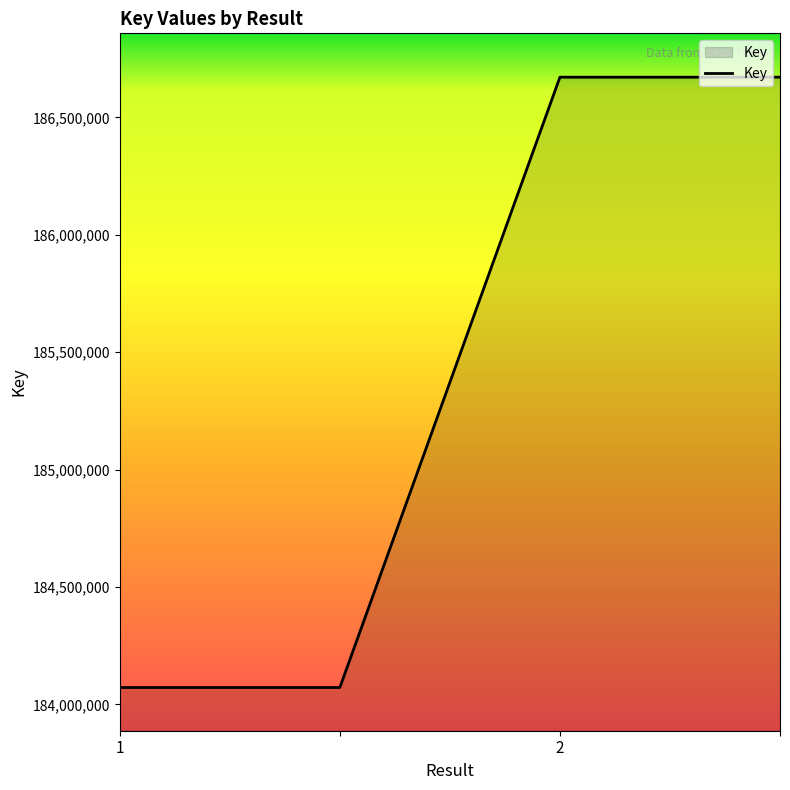

What is the difference between the maximum and second lowest values?

2599064